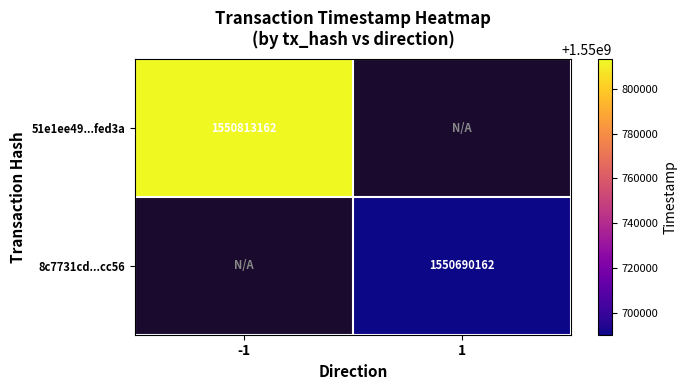

Is it true that 51e1ee49...fed3a equals 908791337.6 at -1?

False